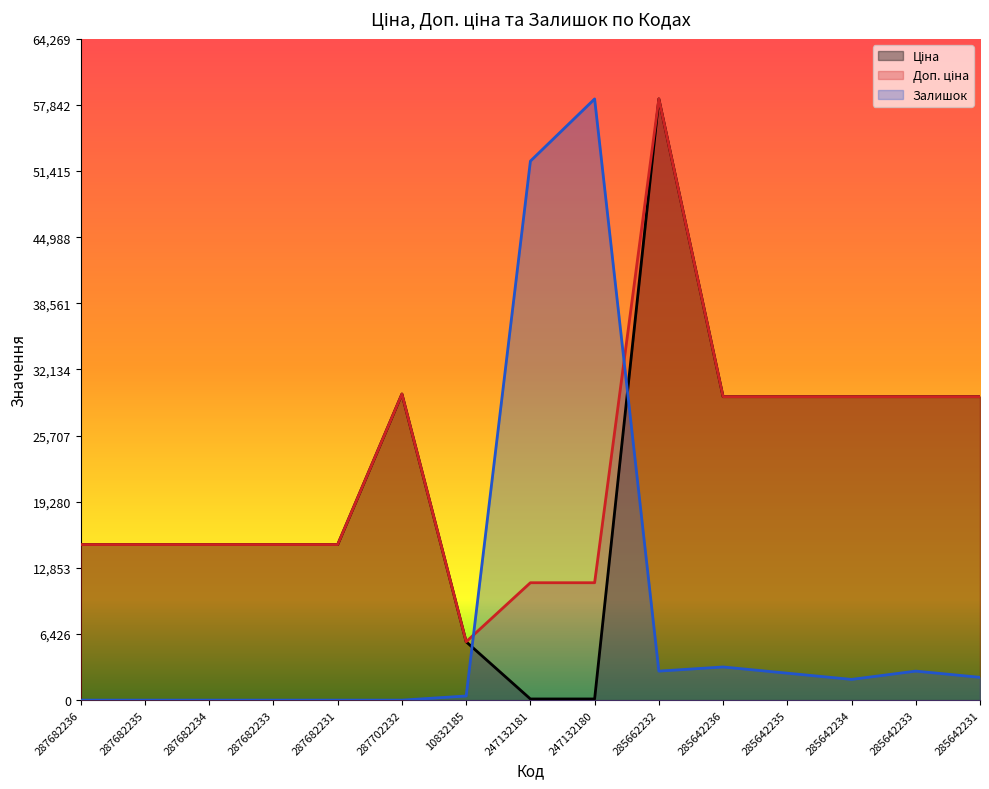

How many data points does each series have?

15